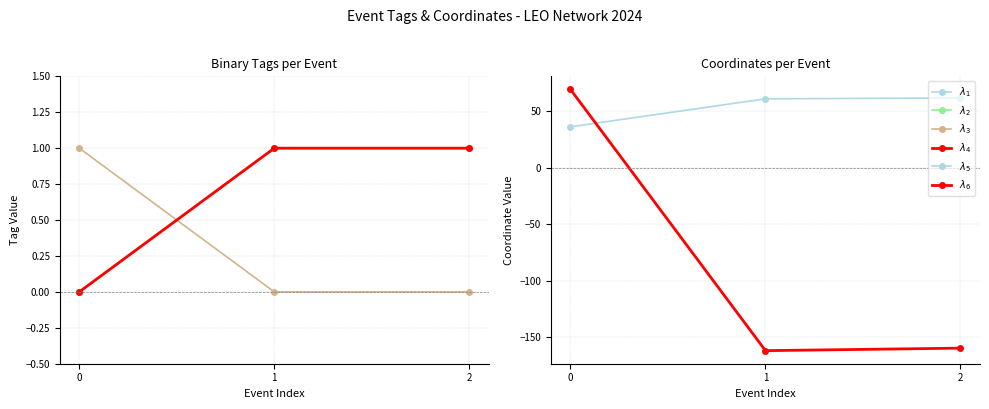

Which series has the widest spread of values?

$\lambda_6$